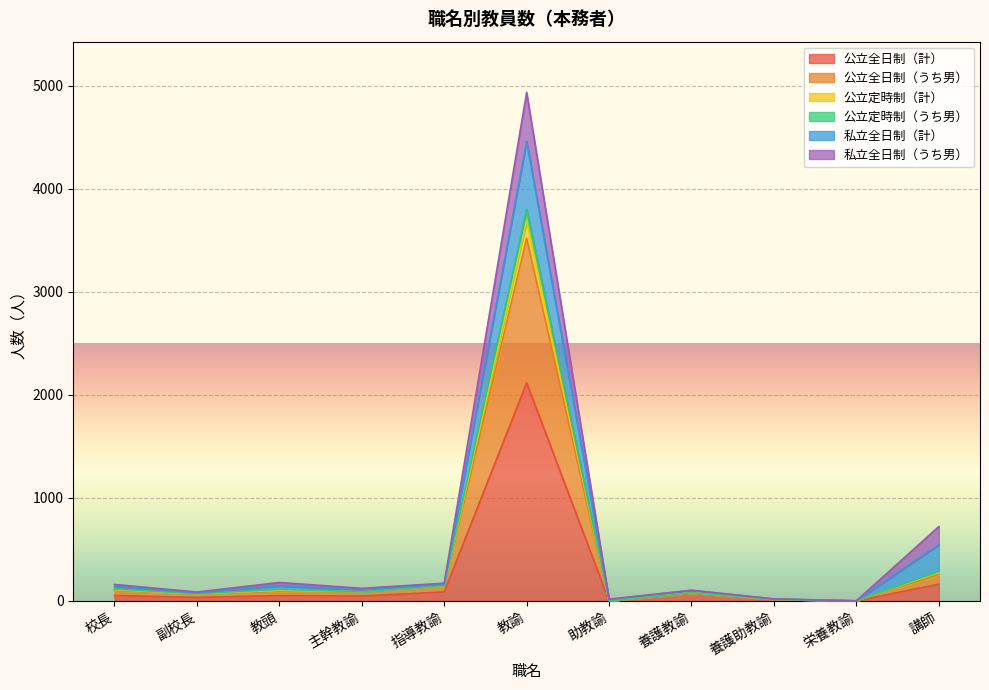

At how many categories does at least one series exceed 1429?

1